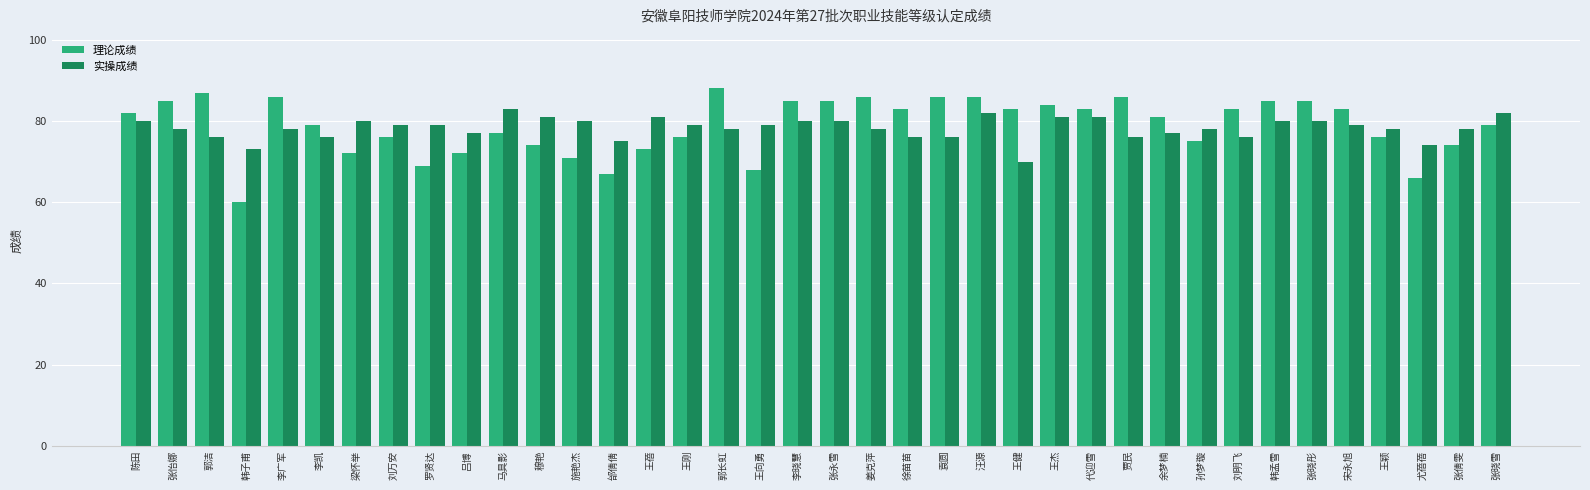

Reading left to right, extract all data points from this chart.

理论成绩: 陈田=82	张怡娜=85	郭洁=87	韩子甫=60	李广军=86	李凯=79	梁怀举=72	刘万安=76	罗贤达=69	吕博=72	马具影=77	穆艳=74	施艳杰=71	邰倩倩=67	王蓓=73	王刚=76	郭长虹=88	王向勇=68	李晓慧=85	张永雪=85	姜克萍=86	徐苗苗=83	袁圆=86	汪源=86	王健=83	王杰=84	代迎雪=83	贾民=86	余梦楠=81	孙梦璇=75	刘明飞=83	韩孟雪=85	张晓彤=85	宋永旭=83	王颖=76	尤蓓蓓=66	张倩雯=74	张晓雪=79
实操成绩: 陈田=80	张怡娜=78	郭洁=76	韩子甫=73	李广军=78	李凯=76	梁怀举=80	刘万安=79	罗贤达=79	吕博=77	马具影=83	穆艳=81	施艳杰=80	邰倩倩=75	王蓓=81	王刚=79	郭长虹=78	王向勇=79	李晓慧=80	张永雪=80	姜克萍=78	徐苗苗=76	袁圆=76	汪源=82	王健=70	王杰=81	代迎雪=81	贾民=76	余梦楠=77	孙梦璇=78	刘明飞=76	韩孟雪=80	张晓彤=80	宋永旭=79	王颖=78	尤蓓蓓=74	张倩雯=78	张晓雪=82